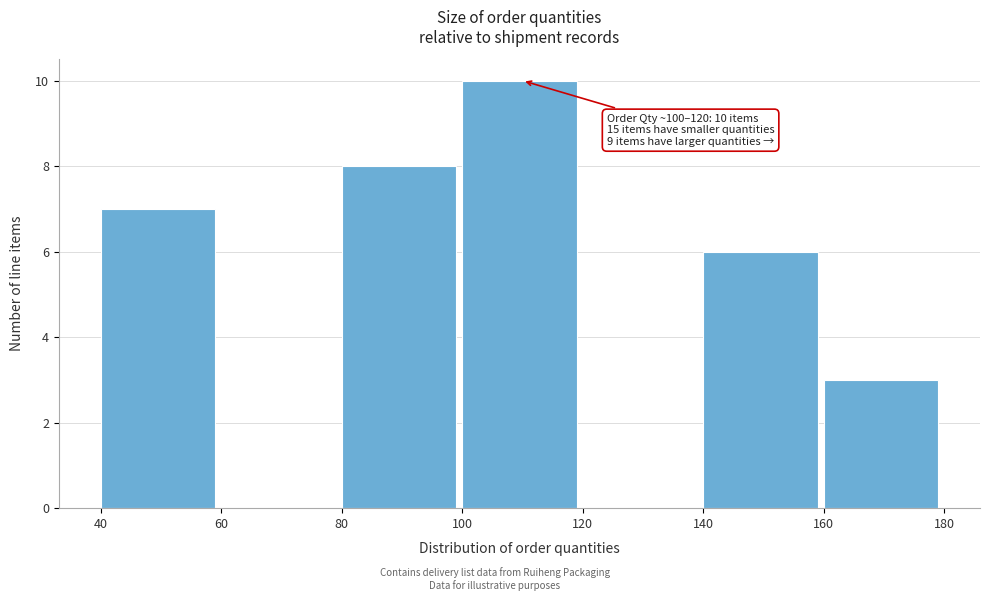

Over which range of the x-axis is the bar tallest?

100 to 120